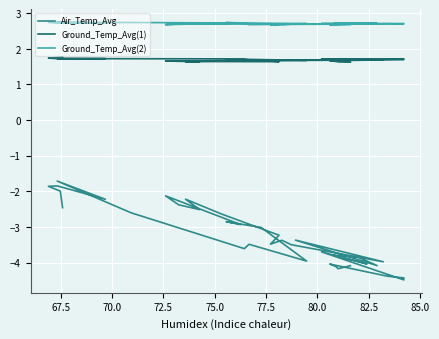

Is the value of Ground_Temp_Avg(2) at 32 greater than the value of Ground_Temp_Avg(1) at 67.5?

Yes